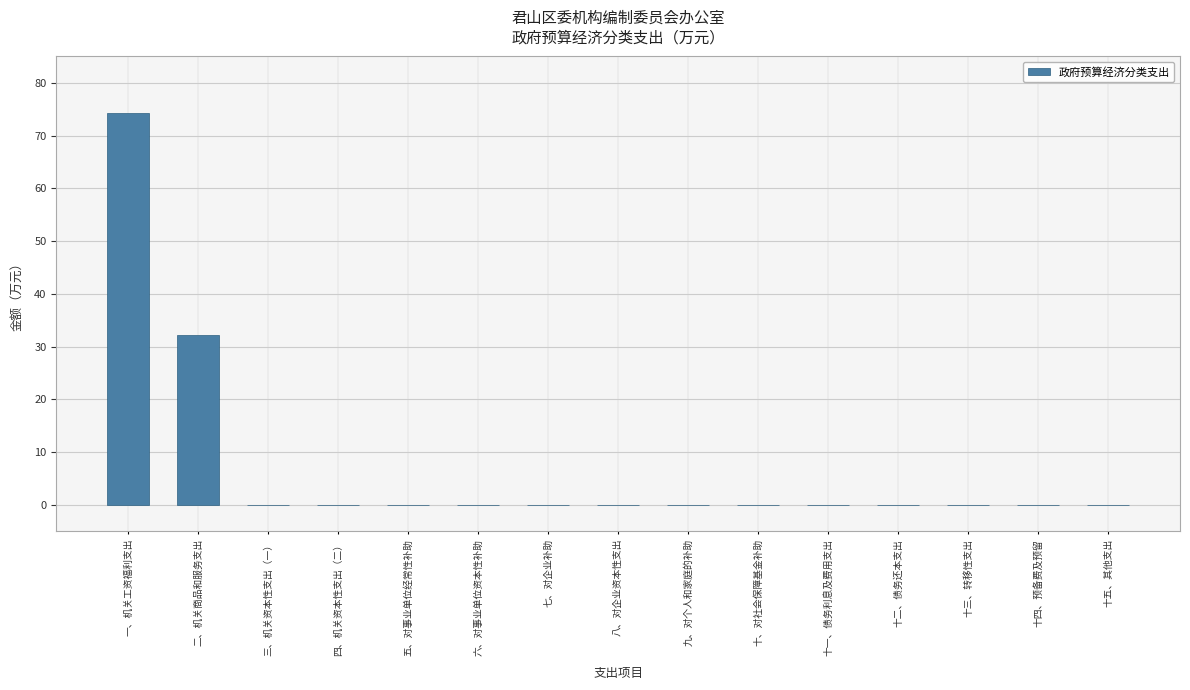

Are the bars horizontal?

No